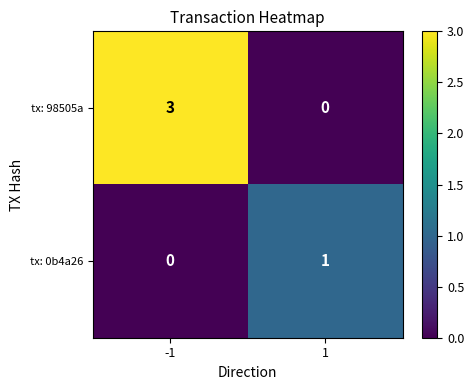

Rank the series by their maximum value, from highest to lowest.

tx: 98505a, tx: 0b4a26